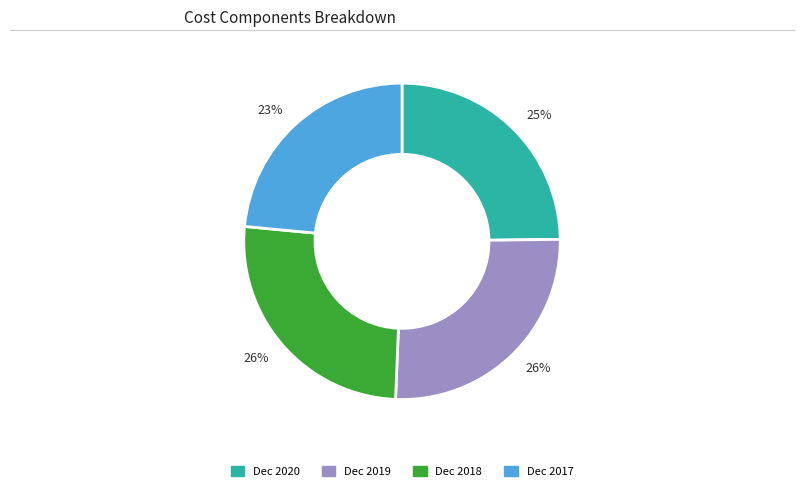

Is there any slice that represents more than half of the pie?

No